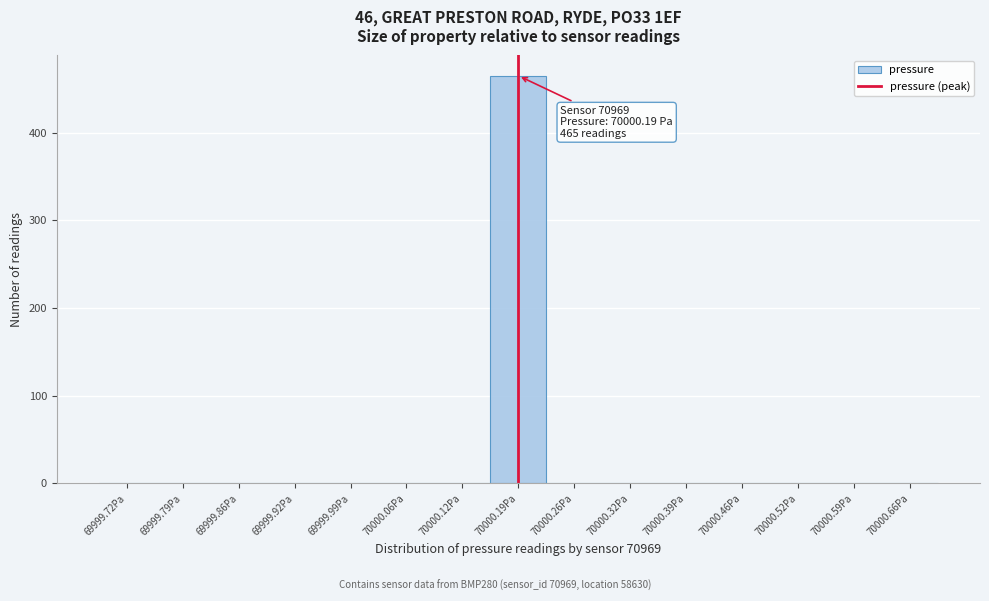

Over which range of the x-axis is the bar tallest?

70000.16 to 70000.22